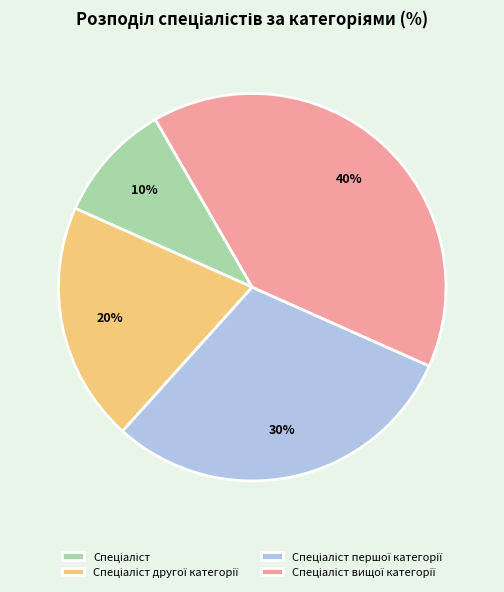

How many segments does this pie chart have?

4